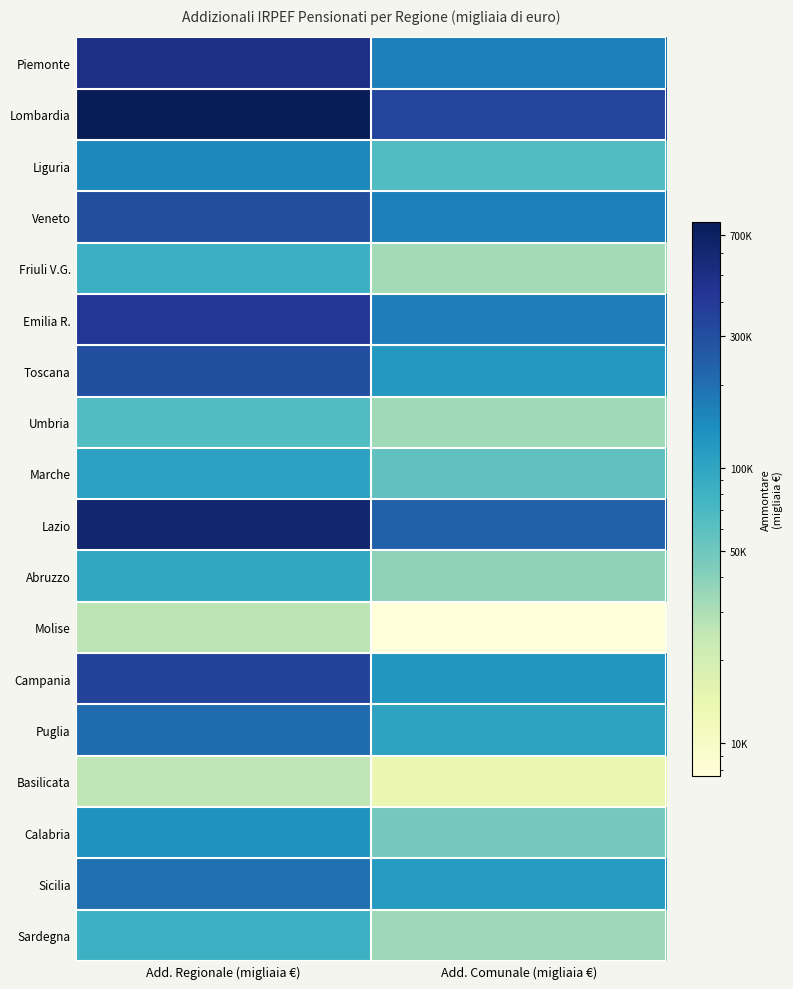

What is the greatest value displayed?

777079